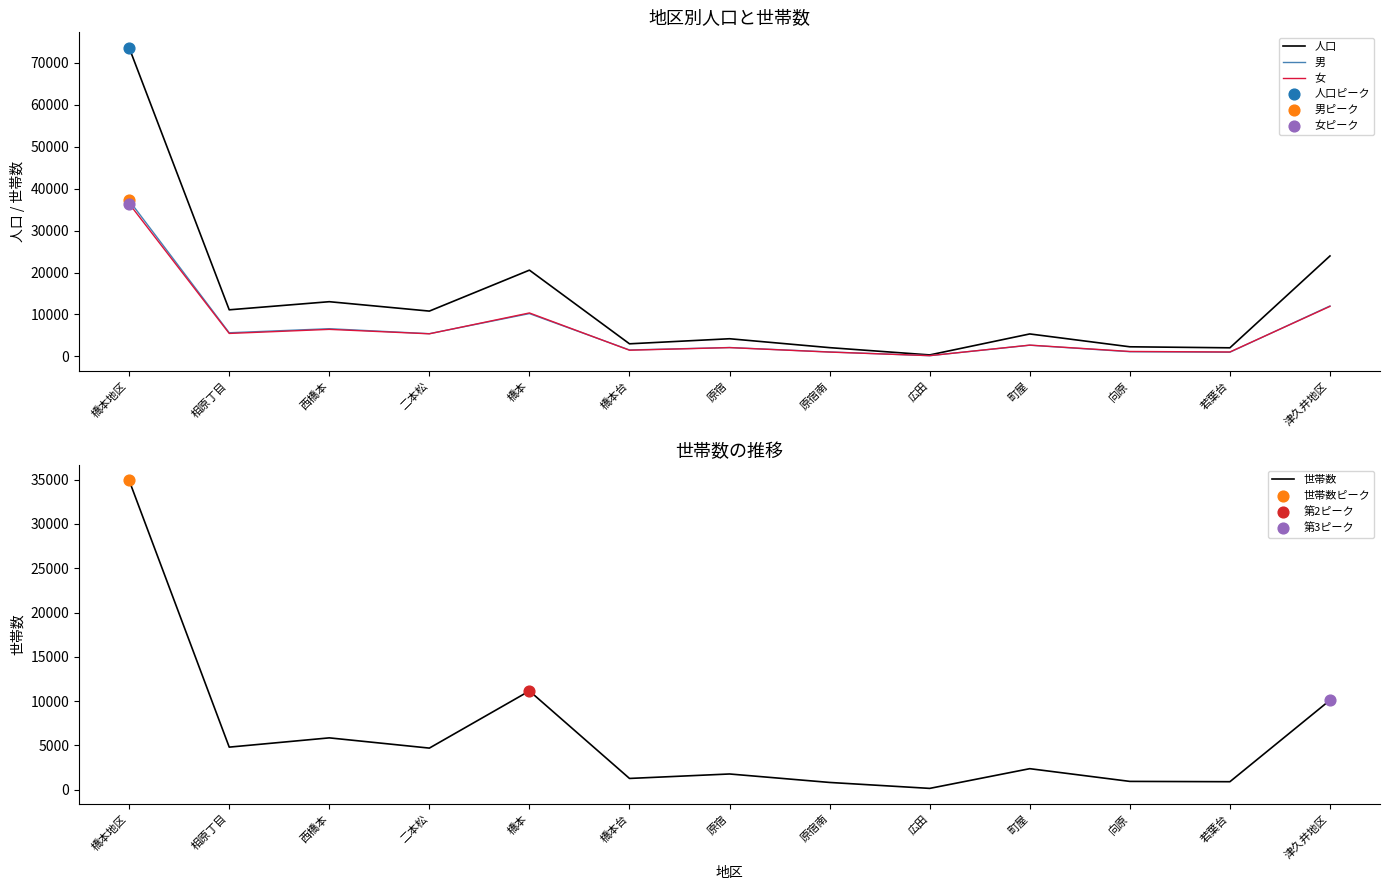

Which series reaches the minimum Y coordinate?

世帯数